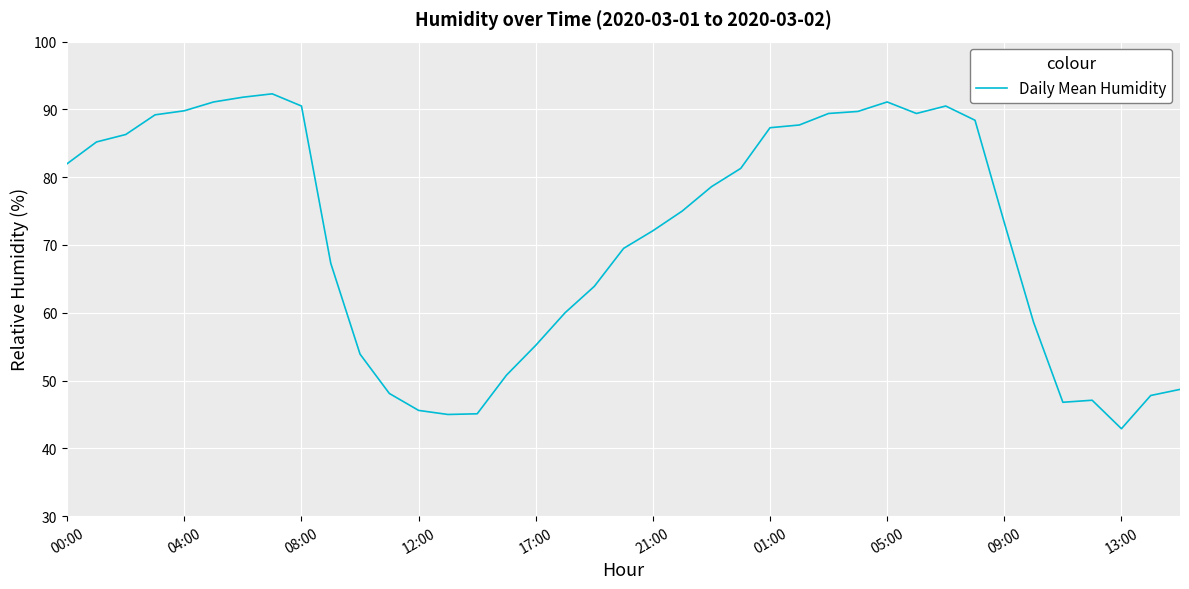

What is the difference between the maximum and minimum values?

49.4